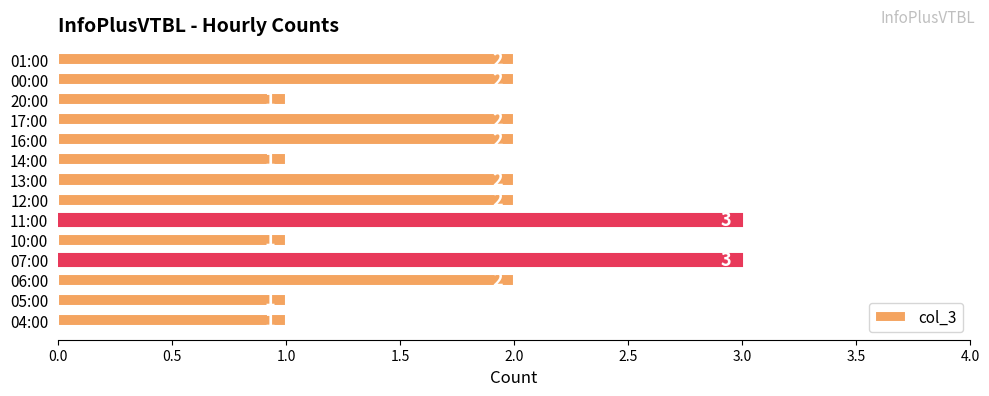

The value at 00:00 is 3. True or false?

False